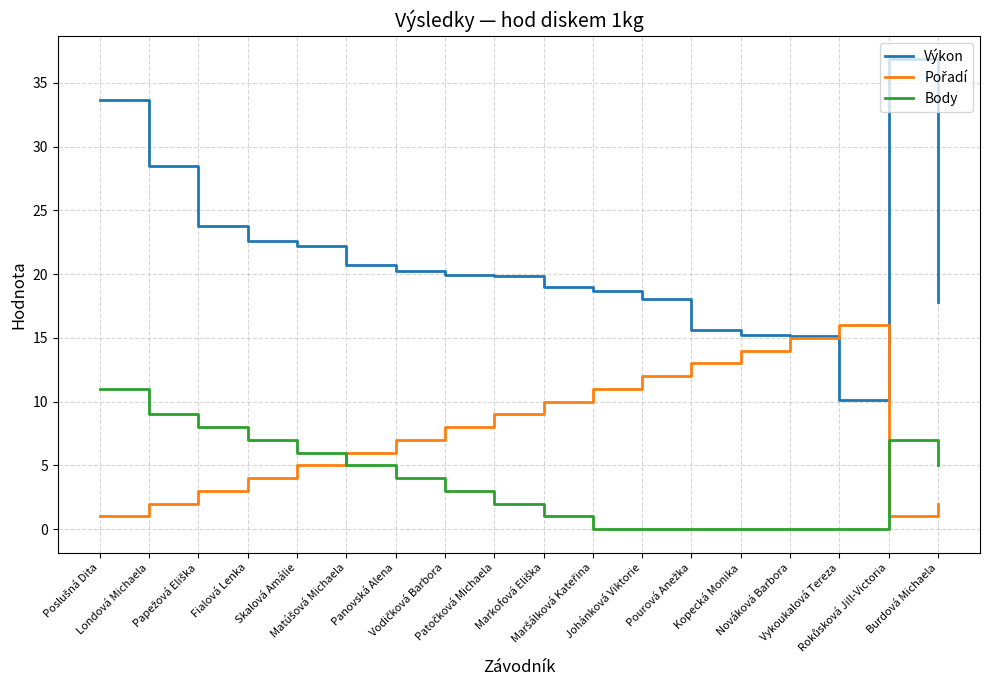

True or false: Body and Výkon intersect in this chart.

False